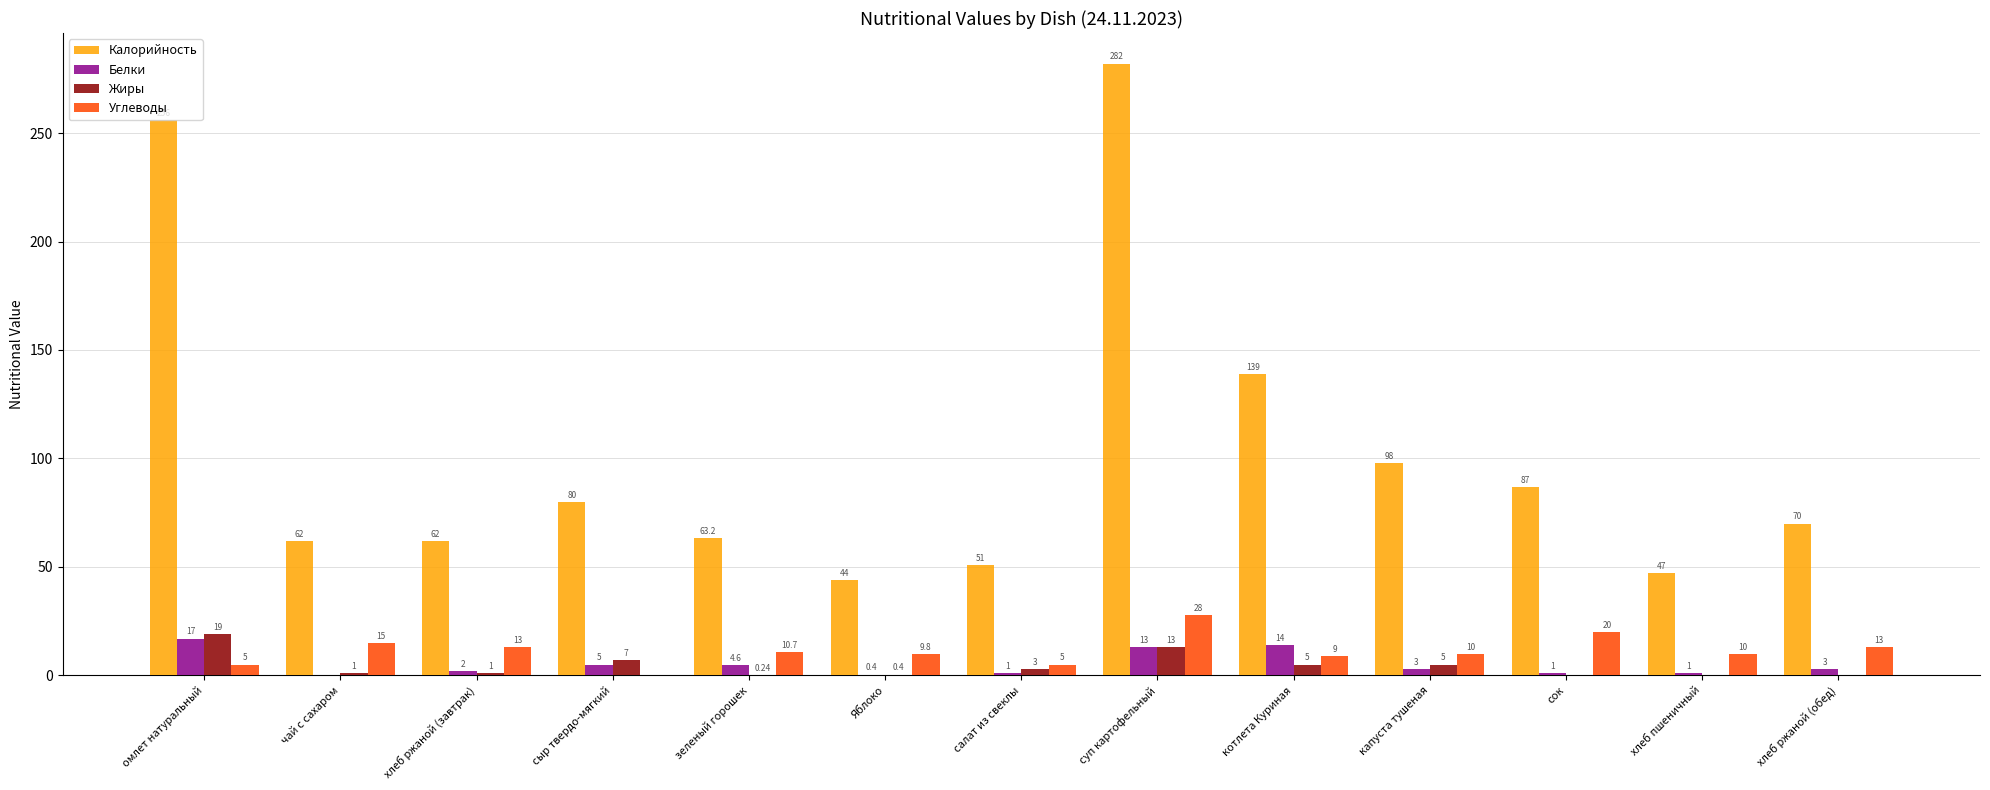

What is the sum of all Белки values?

65.0